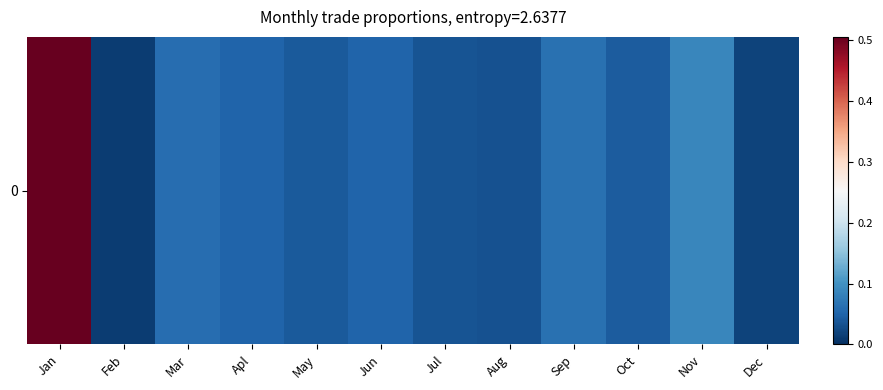

List the labels in order of value, smallest first.

Feb, Dec, Aug, Jul, May, Oct, Apl, Jun, Mar, Sep, Nov, Jan